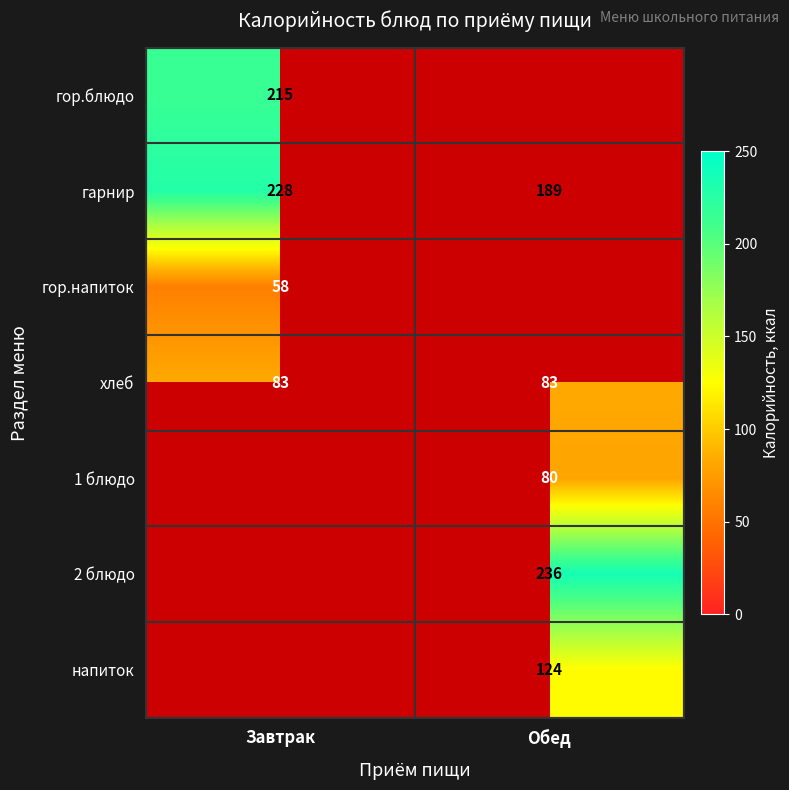

How many distinct data groups are displayed?

7